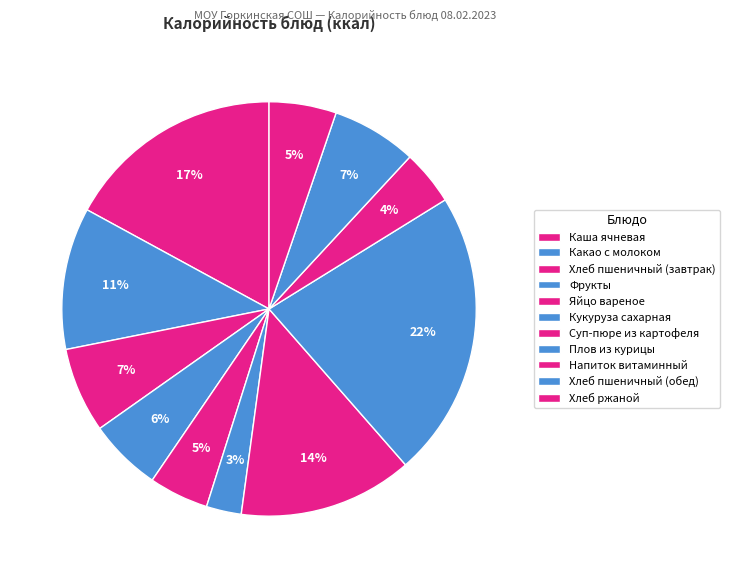

Count the number of slices in the pie.

11